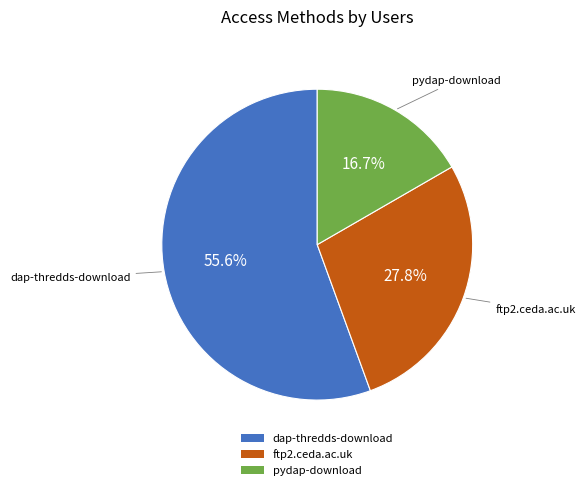

Rank the categories by value from lowest to highest.

pydap-download, ftp2.ceda.ac.uk, dap-thredds-download